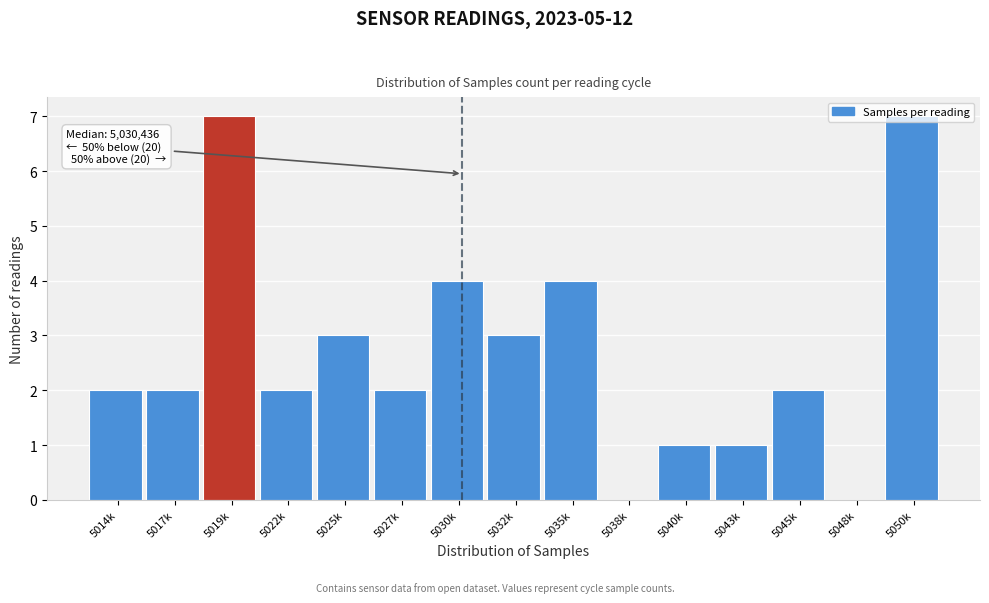

True or false: the data shows 2 at 5045k.

True